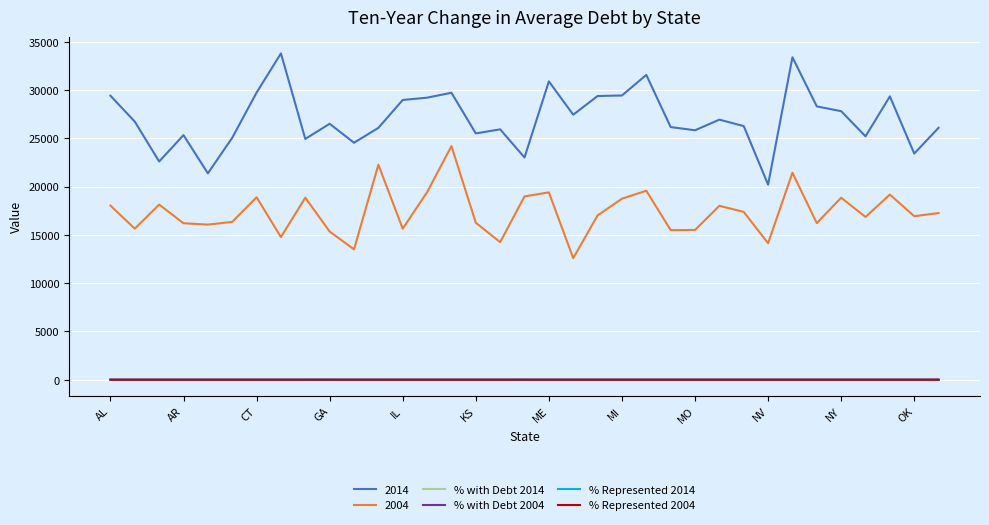

Which series has the largest total across all categories?

2014